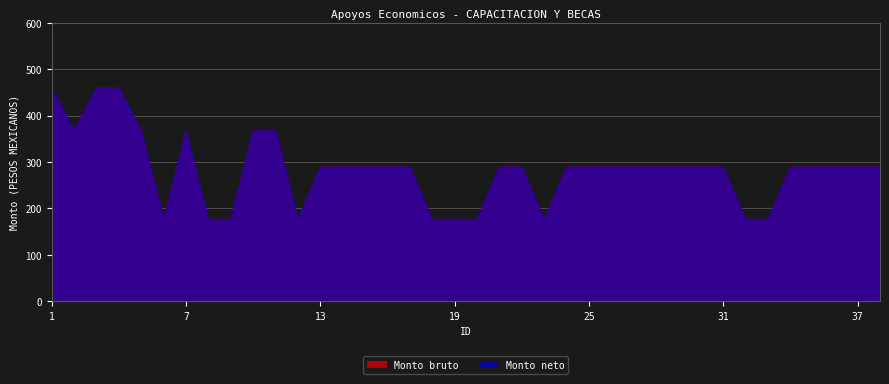

Count the number of categories in the chart.

38